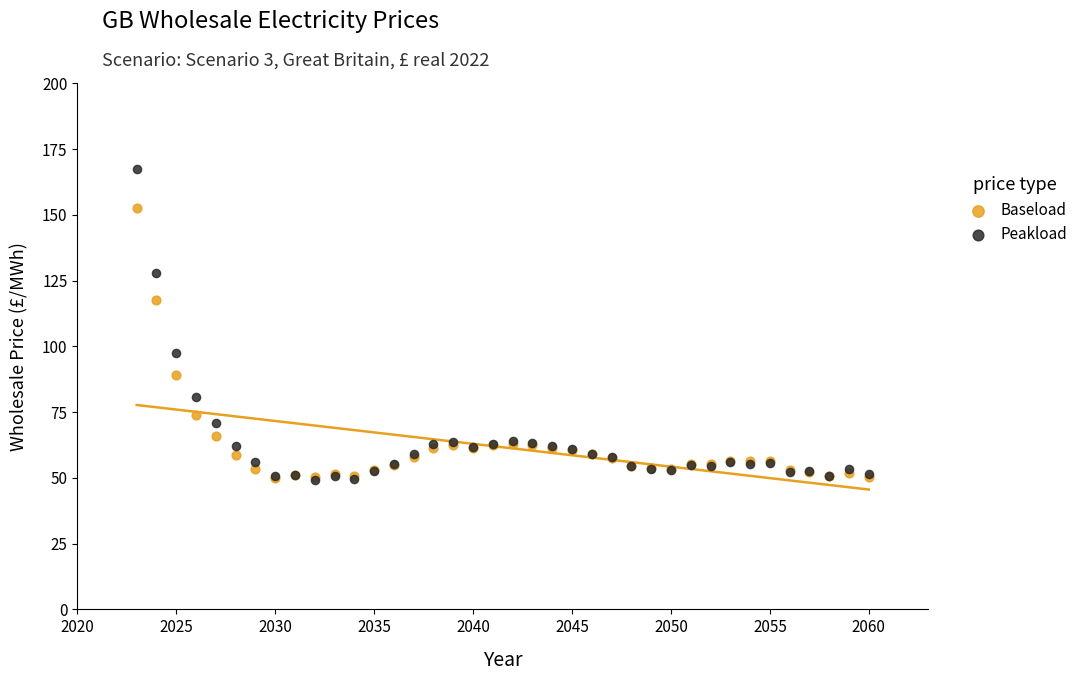

In the Baseload series, what Y value is closest to 101?

89.2